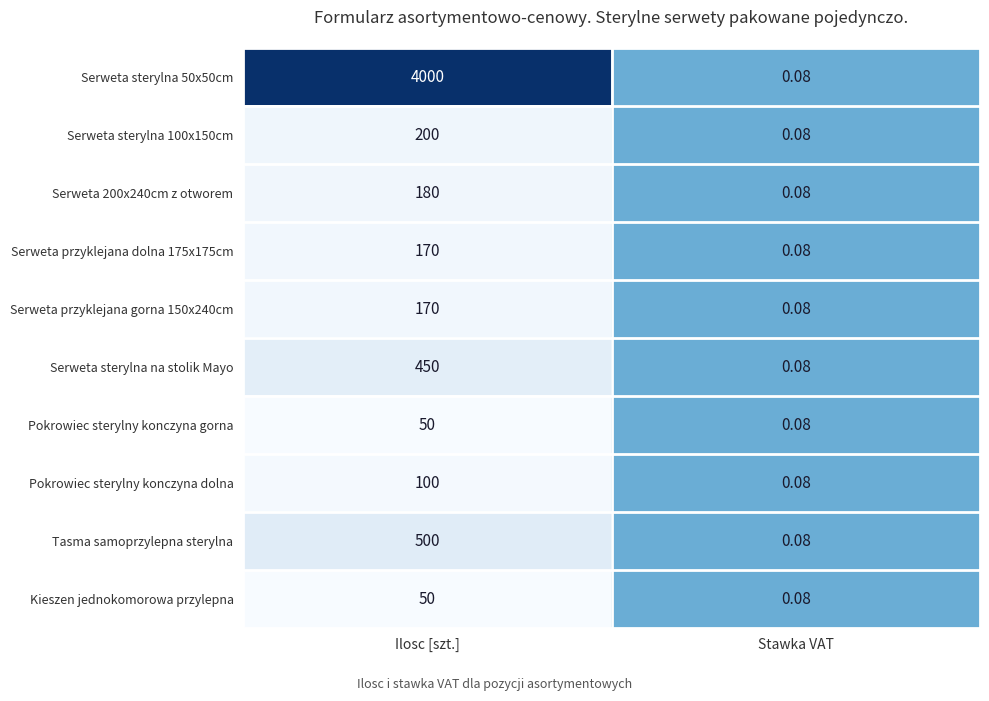

Which series has the largest total across all categories?

Serweta sterylna 50x50cm